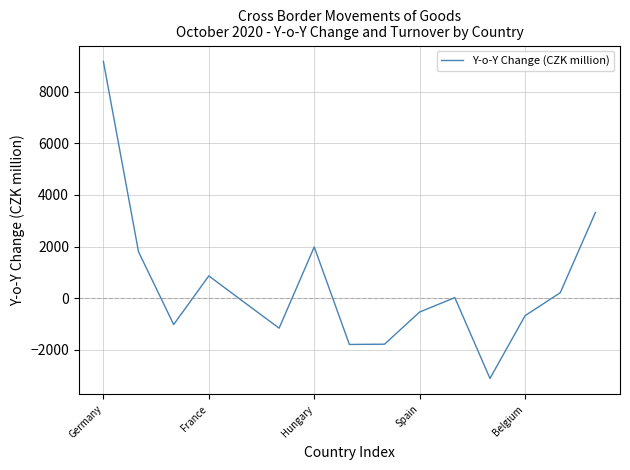

Is this an area chart (filled region under the line)?

No